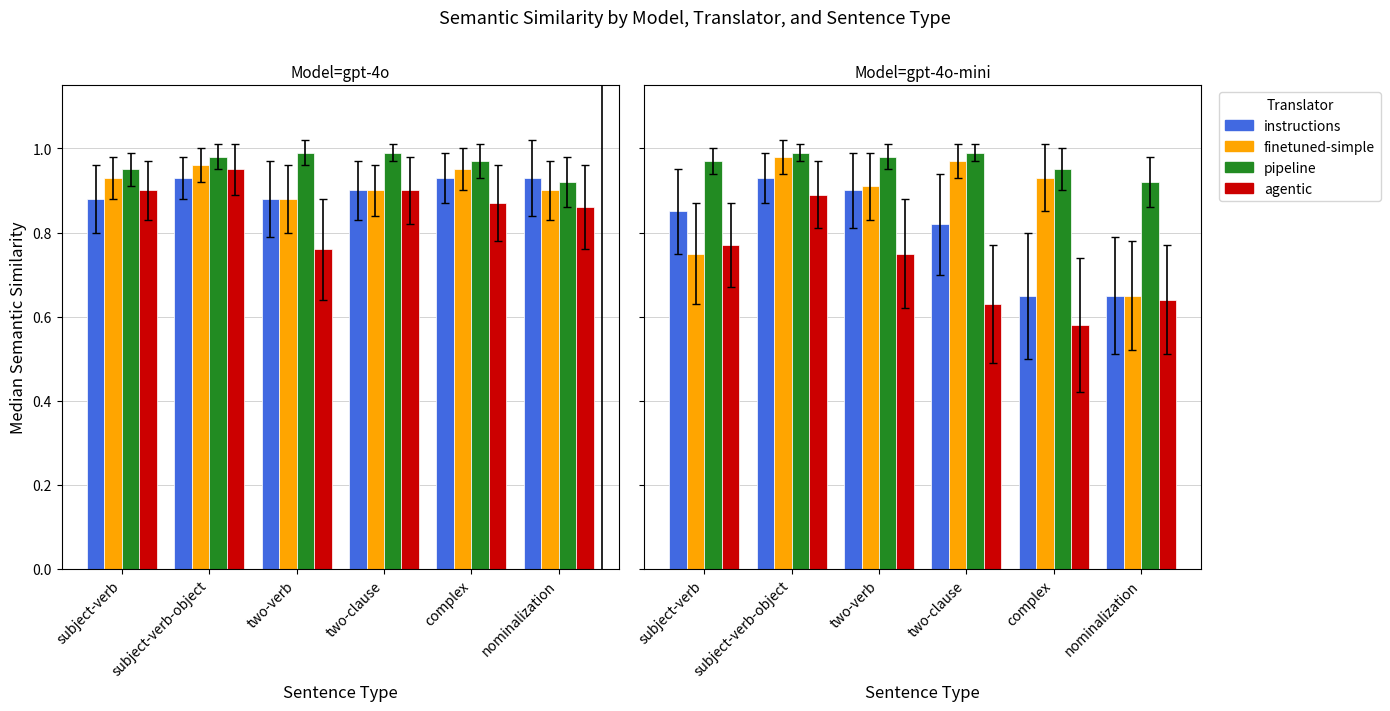

The value of instructions at two-clause is 0.8. True or false?

True